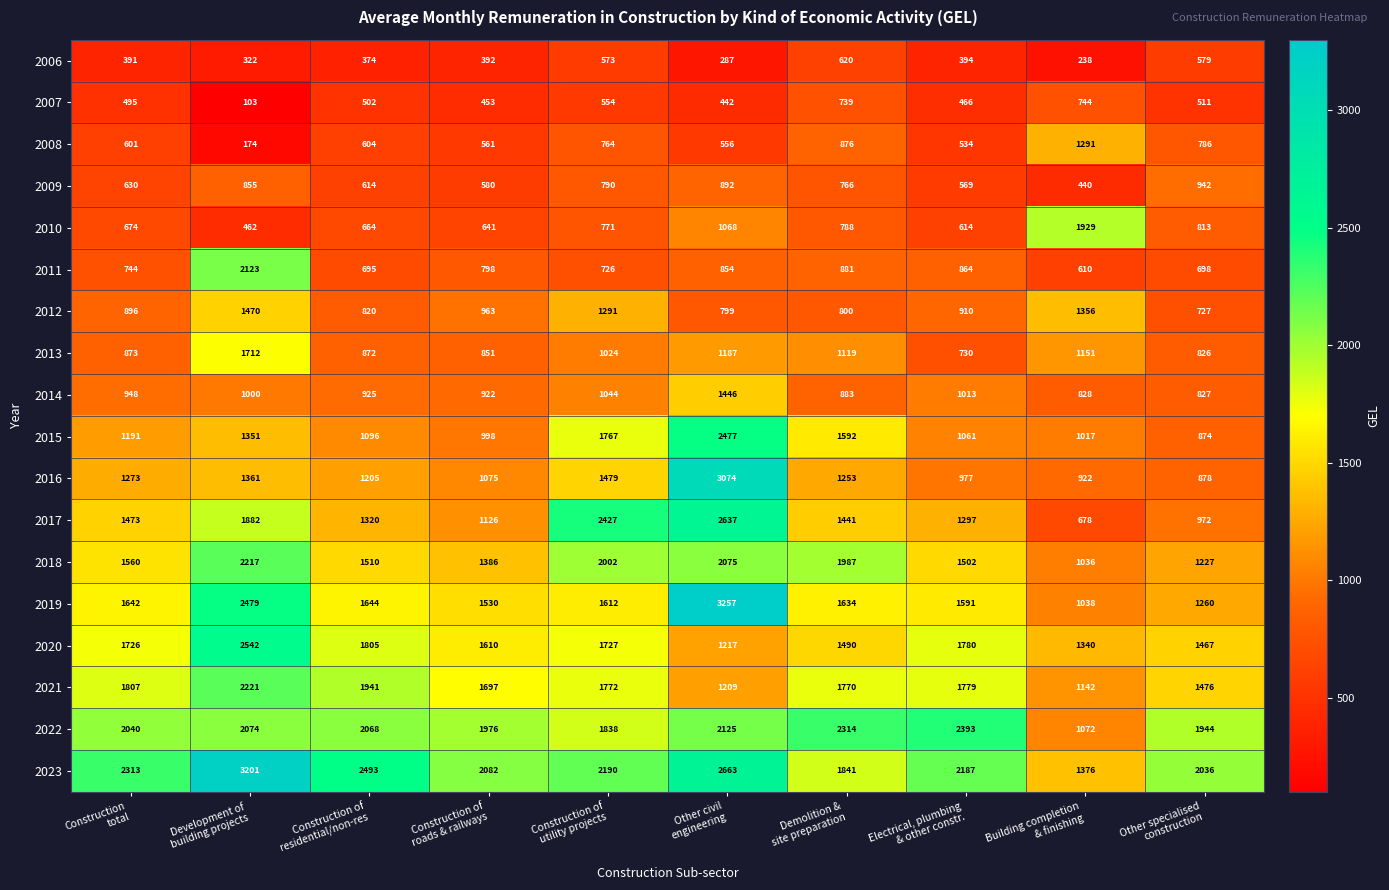

At which category is the sum across all series the highest?

Other civil
engineering